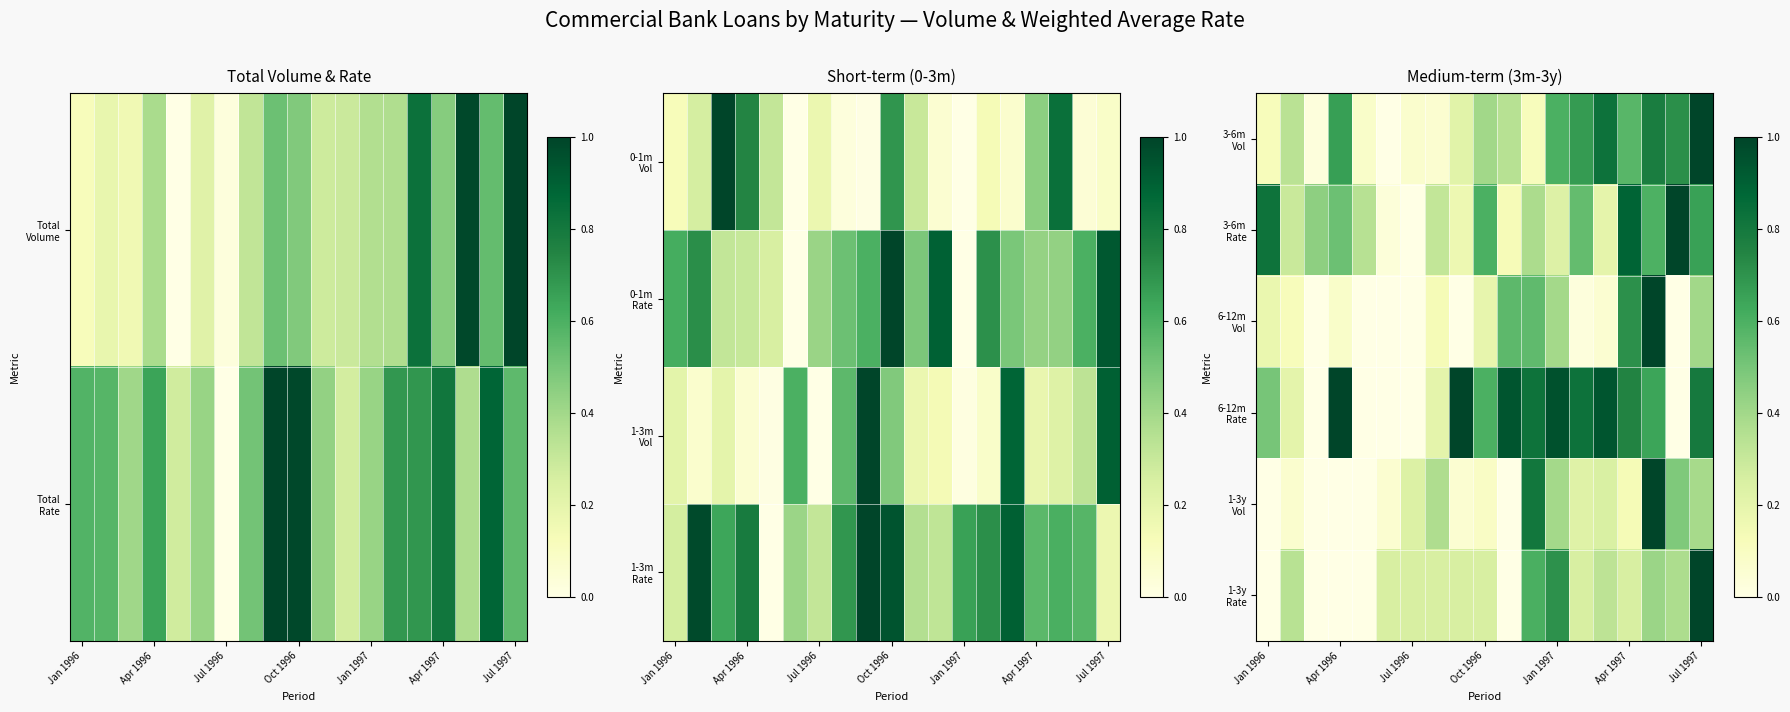

At which category is the sum across all series the highest?

16